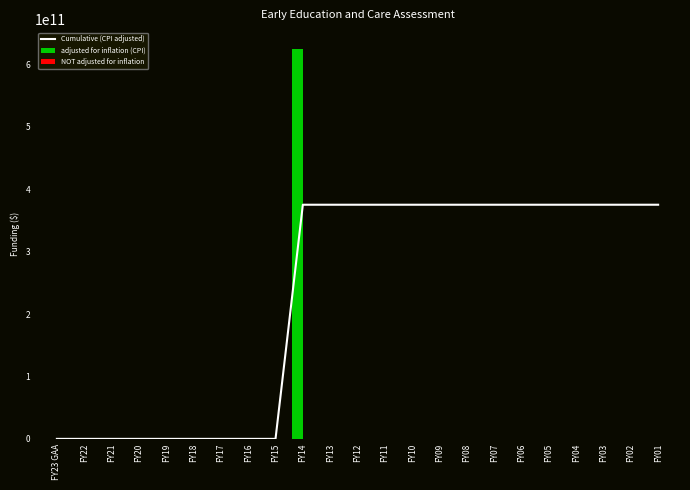

Rank the categories by adjusted for inflation (CPI) value from lowest to highest.

FY23 GAA, FY22, FY21, FY20, FY19, FY18, FY17, FY16, FY15, FY13, FY12, FY11, FY10, FY09, FY08, FY07, FY06, FY05, FY04, FY03, FY02, FY01, FY14